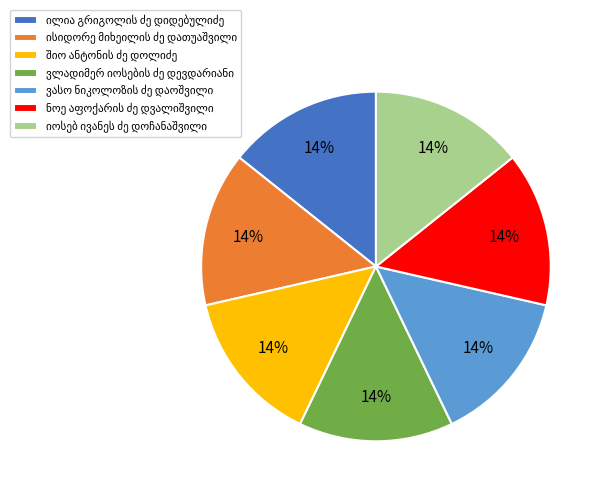

Does any single category account for the majority?

No